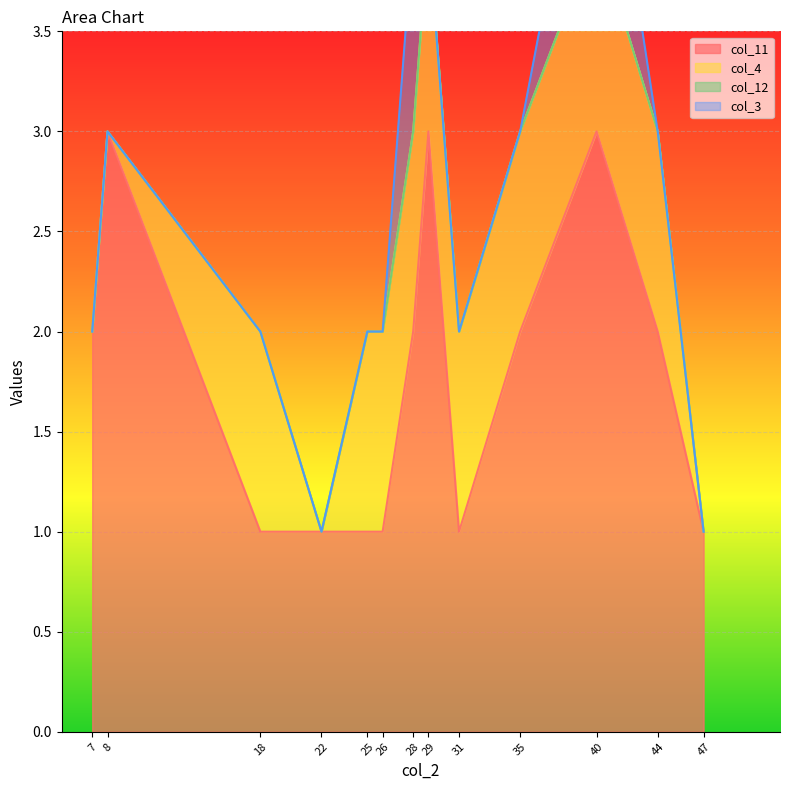

Is the value of col_12 at 25 greater than the value of col_4 at 7?

No